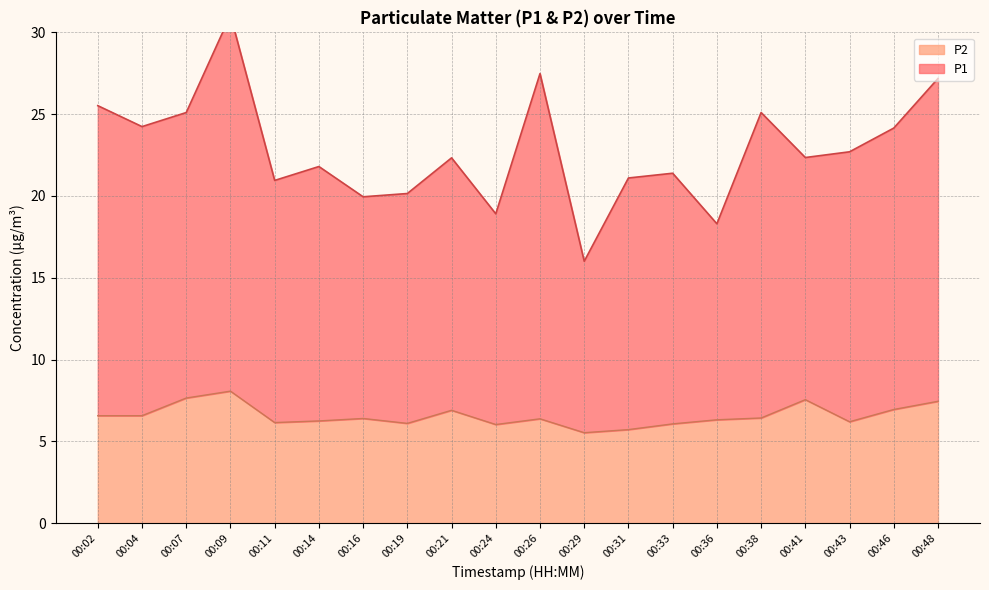

What are all the series names shown in the legend?

P1, P2